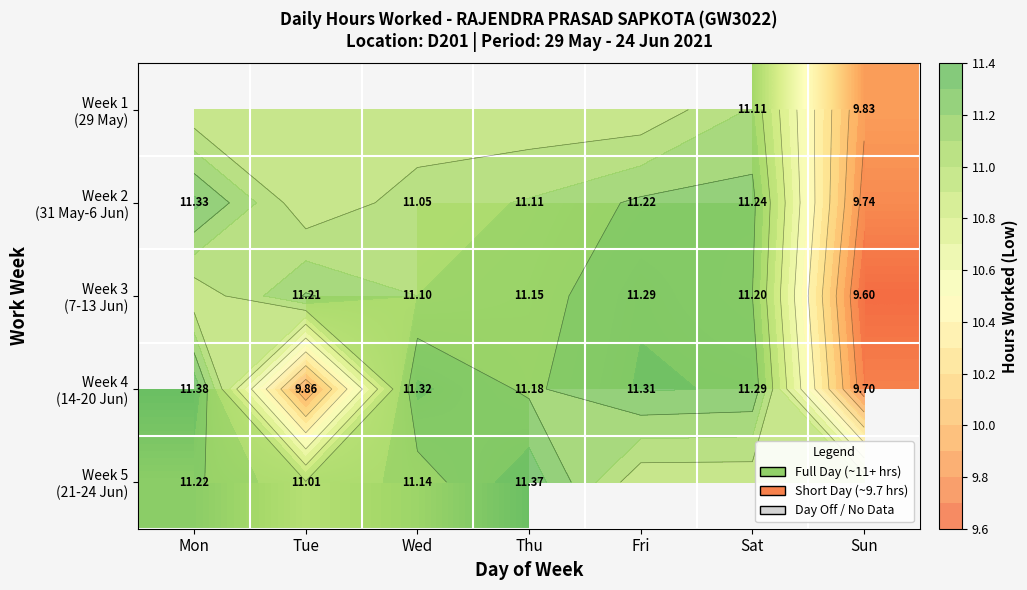

Which series has the largest total across all categories?

Week 4 (14-20 Jun)